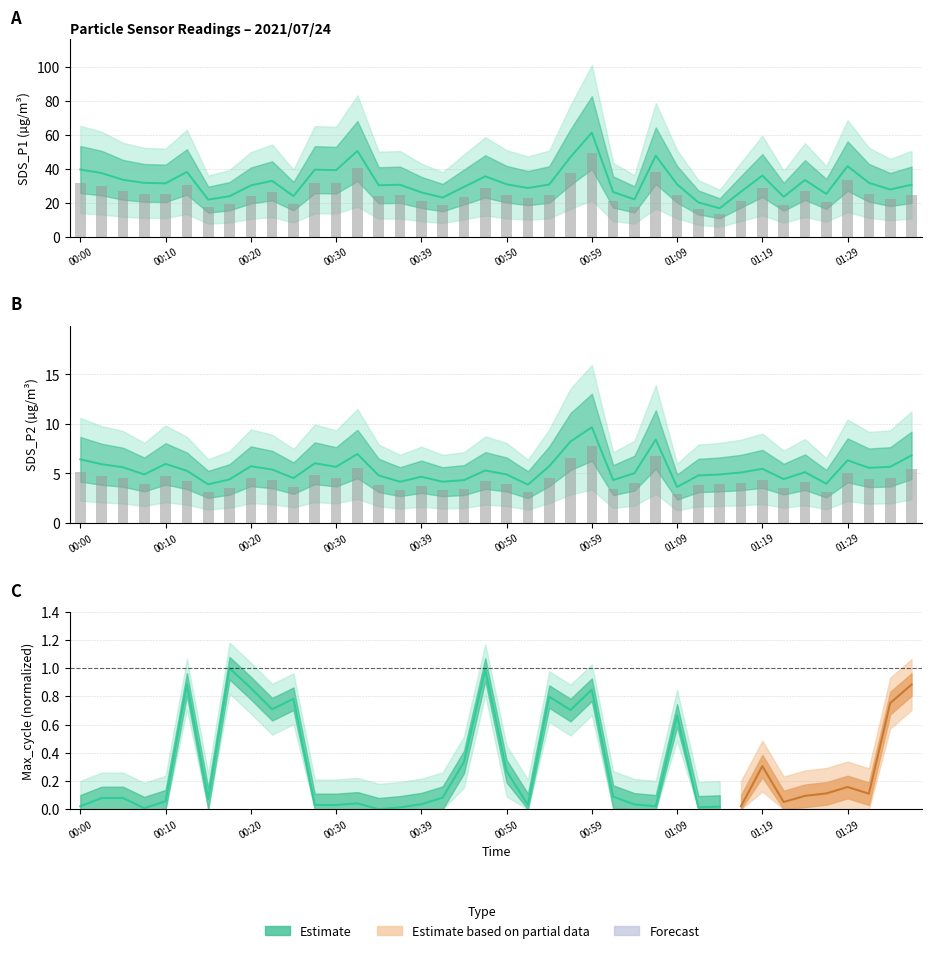

Which series has the largest total across all categories?

SDS_P1